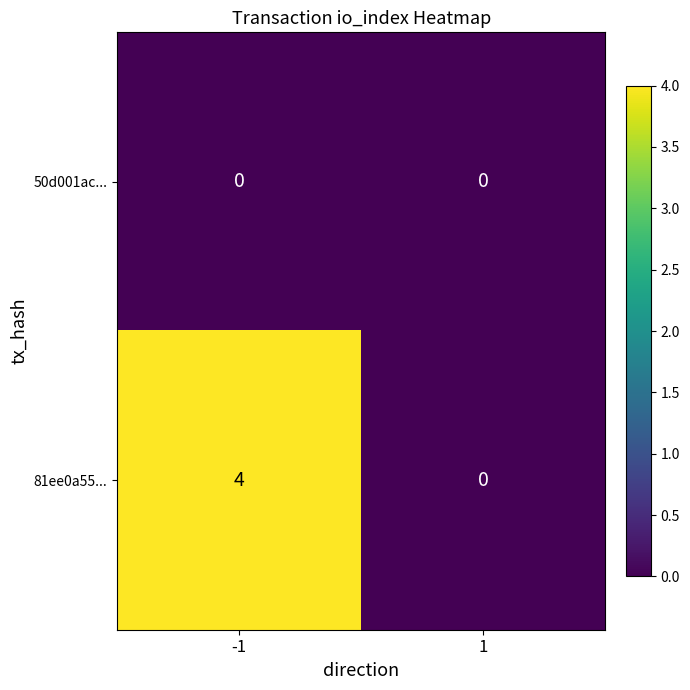

What value does the 81ee0a55... series have at -1?

4